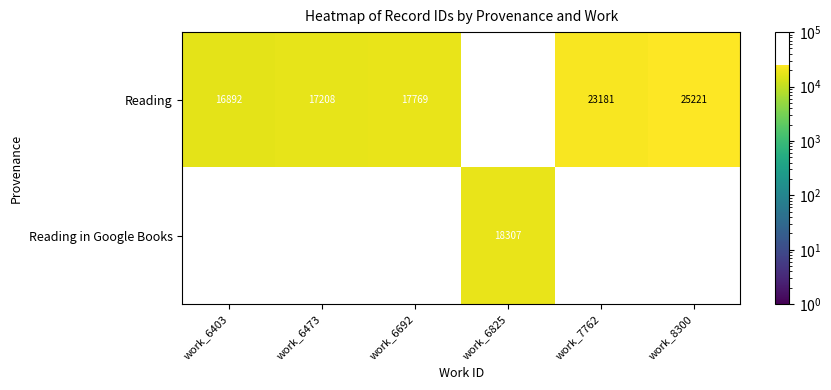

What is the sum of the Reading values at work_6692 and work_7762?

40950